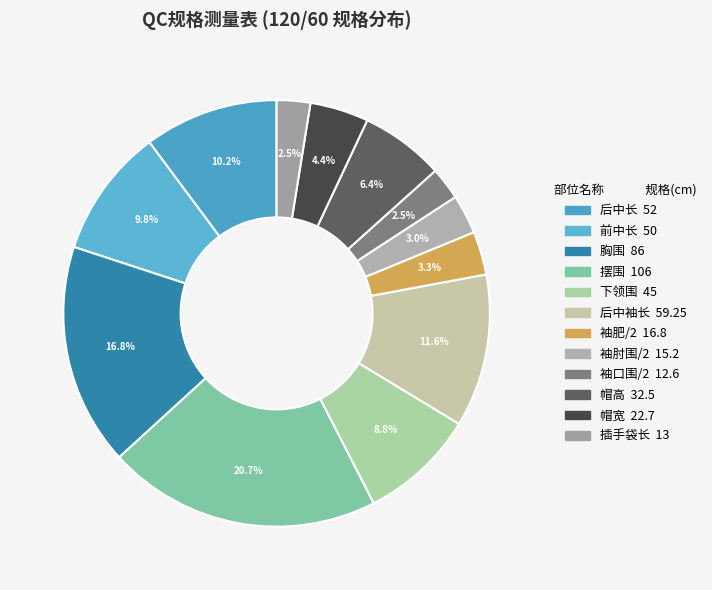

What percentage is the 帽宽 slice, to the nearest percent?

4%